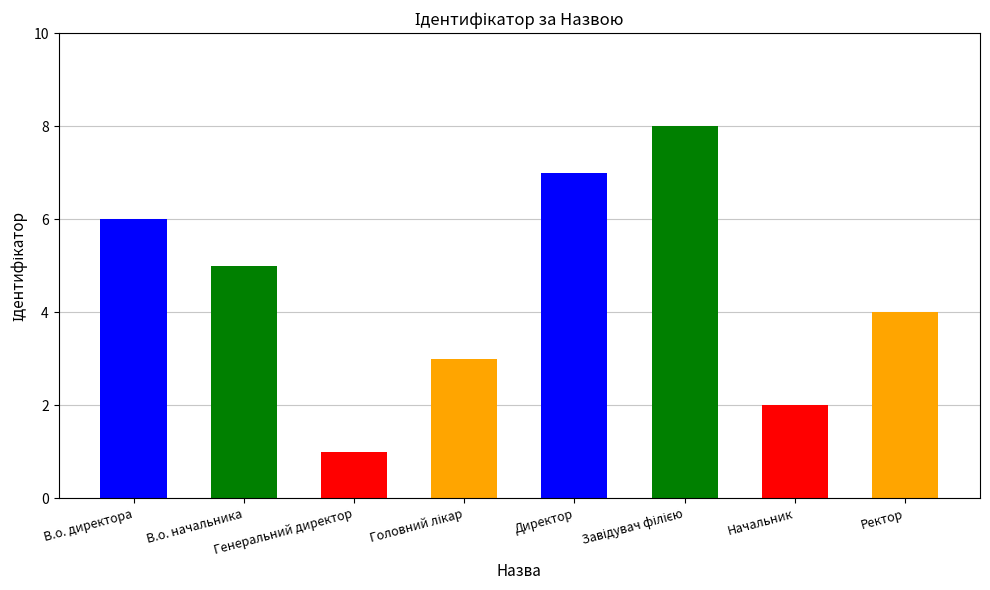

Reading left to right, what are all the values shown in this chart?

В.о. директора=6	В.о. начальника=5	Генеральний директор=1	Головний лікар=3	Директор=7	Завідувач філією=8	Начальник=2	Ректор=4